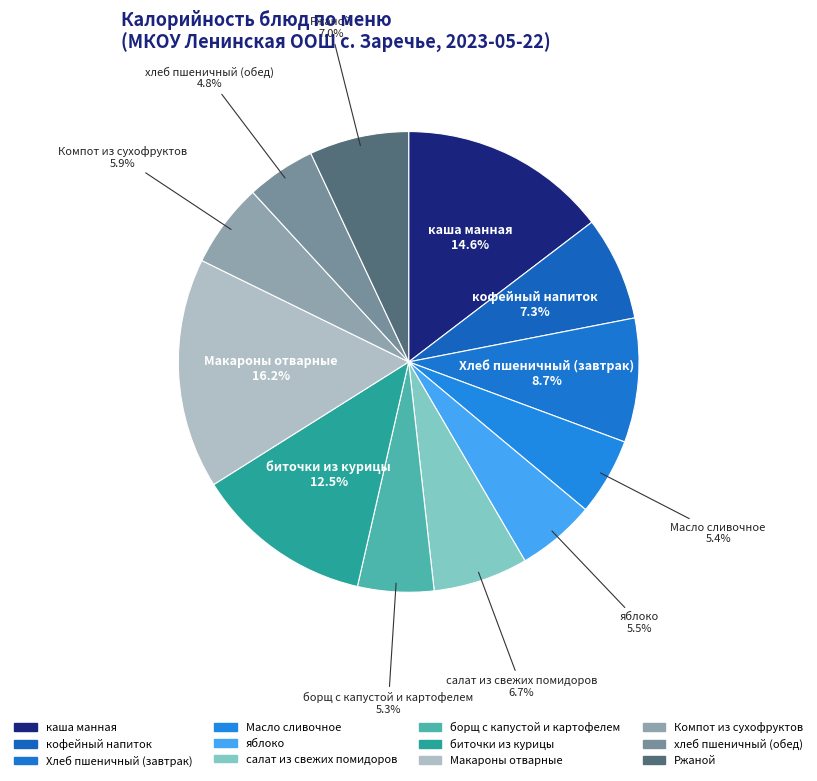

Which category has the biggest portion of the pie?

Макароны отварные